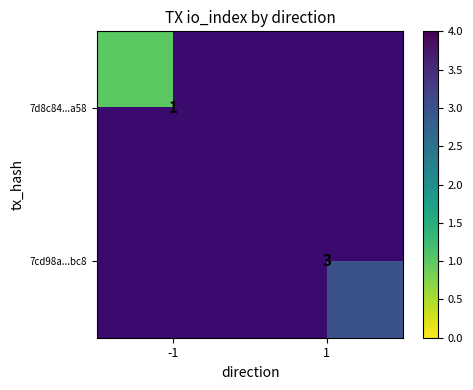

True or false: 7cd98a...bc8 has a value of 5 at 1.

False